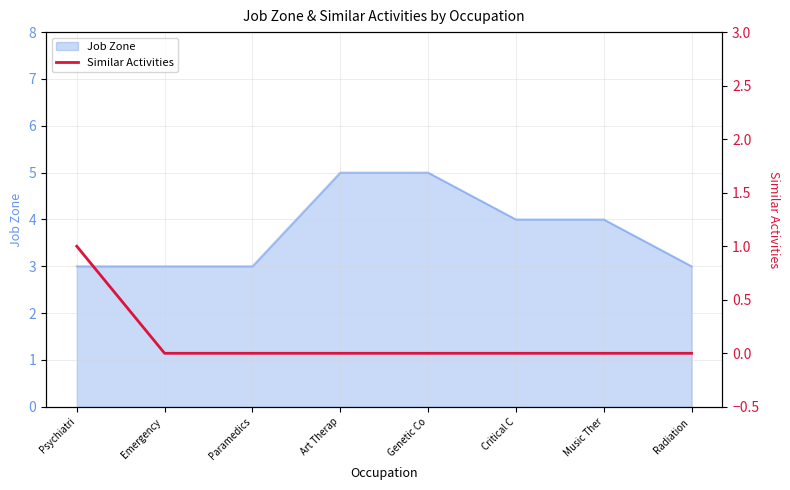

The value of Job Zone at Emergency  is 3. True or false?

True